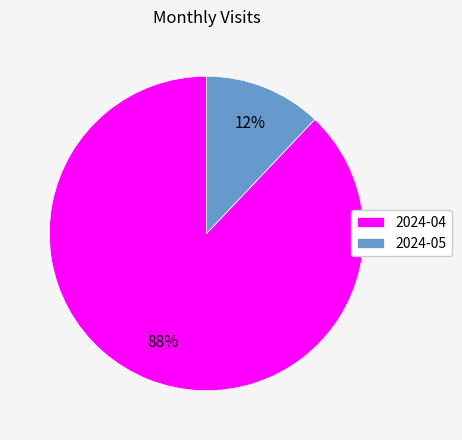

To the nearest percent, what is the average slice percentage?

50%